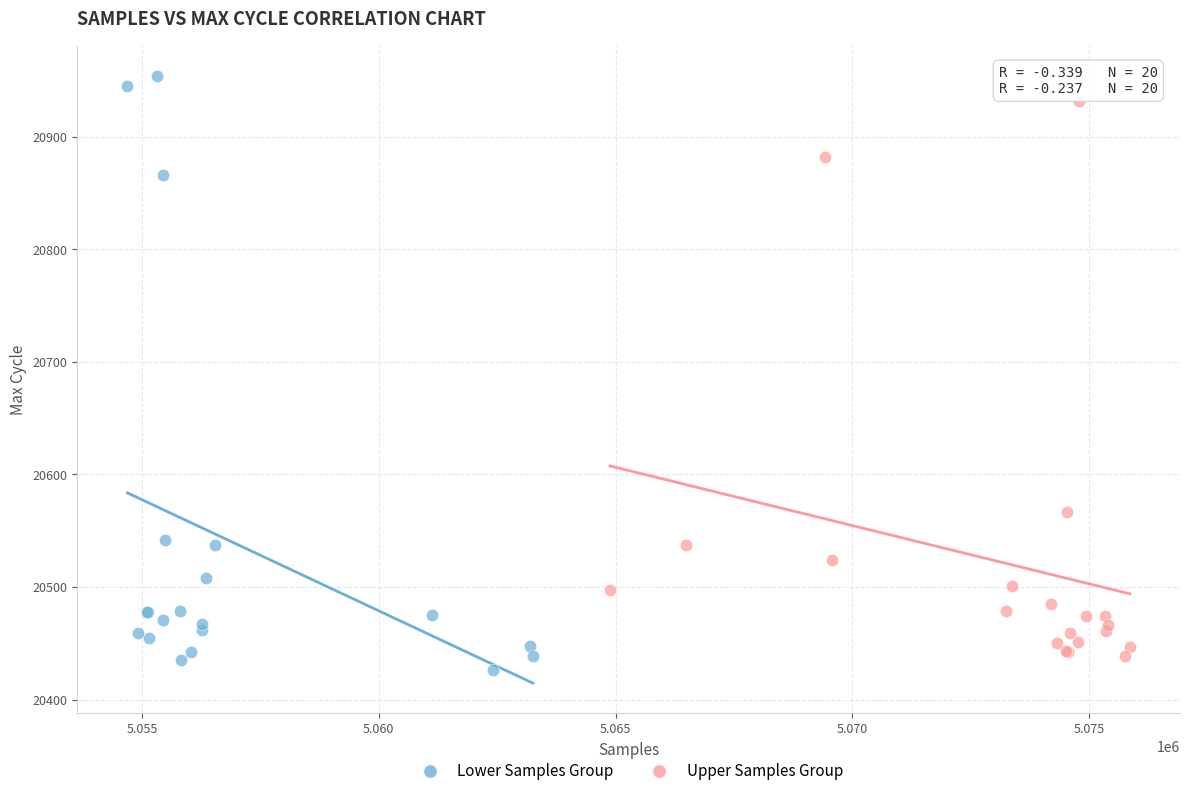

Which series contains the highest Y value?

Lower Samples Group